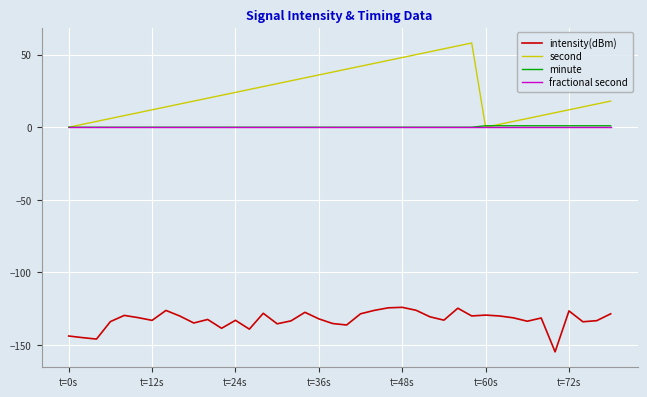

True or false: intensity(dBm) and second cross at least once.

False